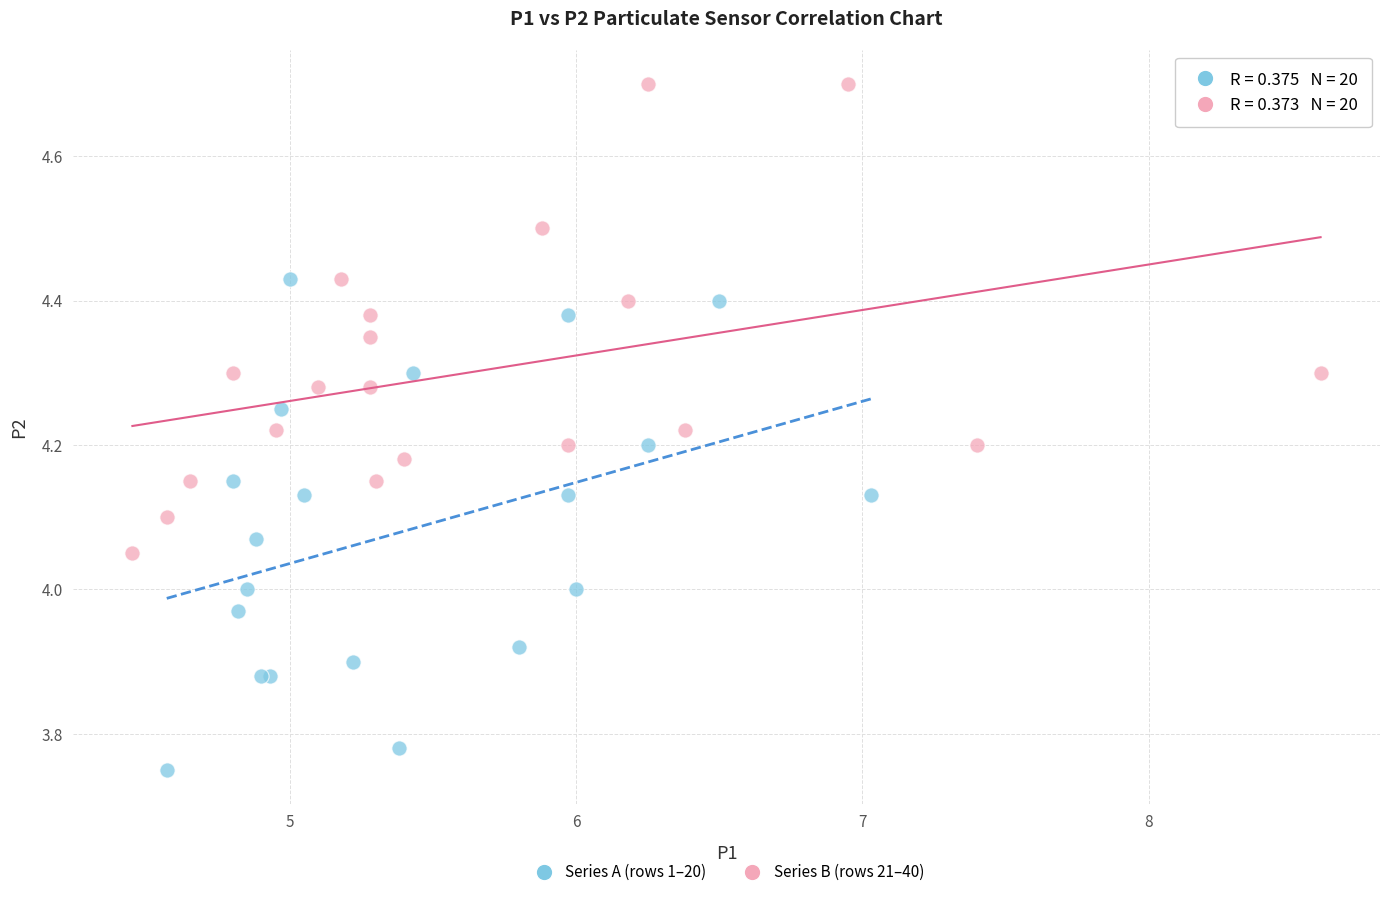

Which series reaches the minimum Y coordinate?

Series A (rows 1–20)